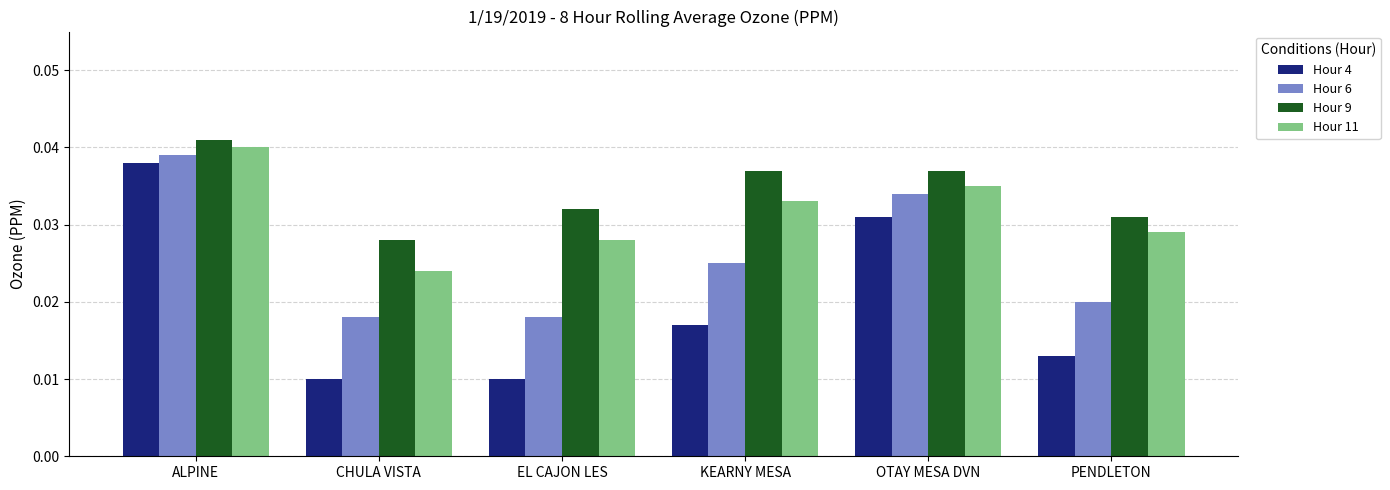

What is the sum of the Hour 6 values at OTAY MESA DVN and ALPINE?

0.1